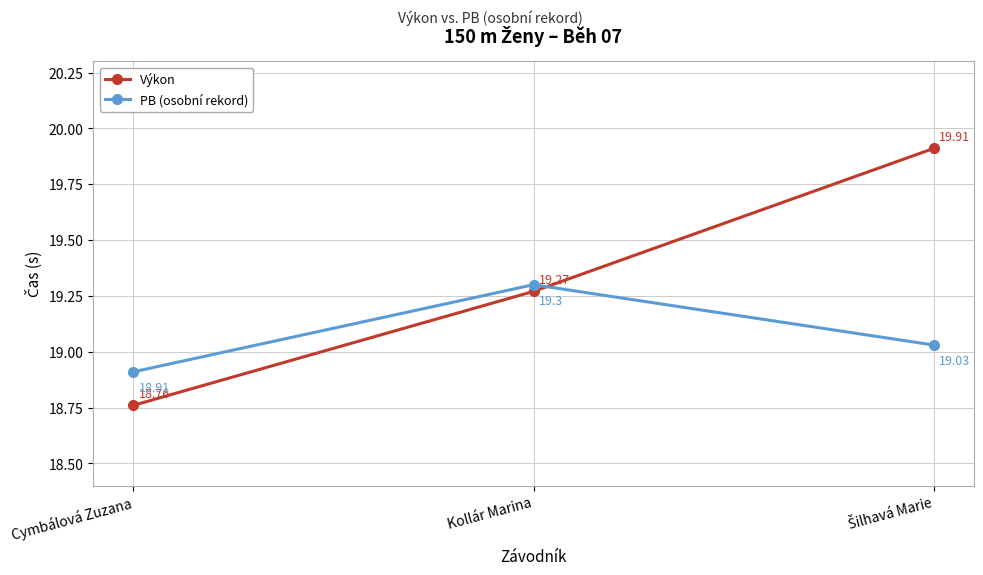

What is the label of the 2nd point from the left?

Kollár Marina